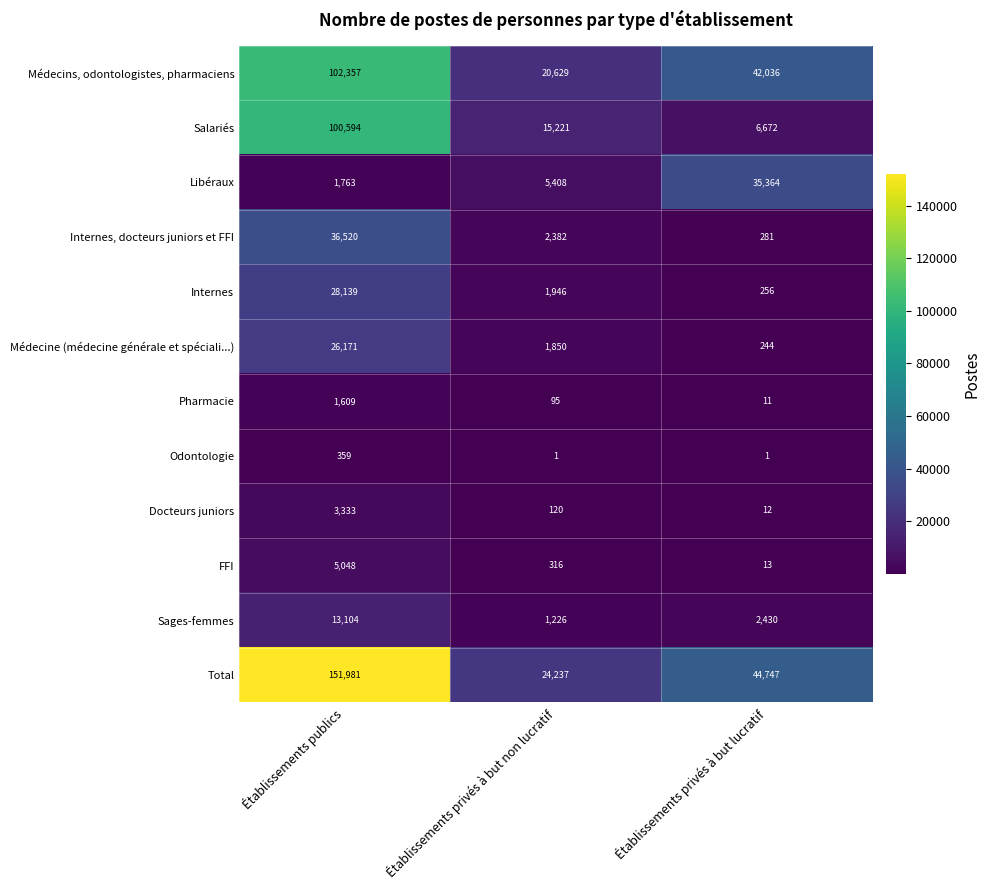

What is the maximum value shown in the chart?

151981